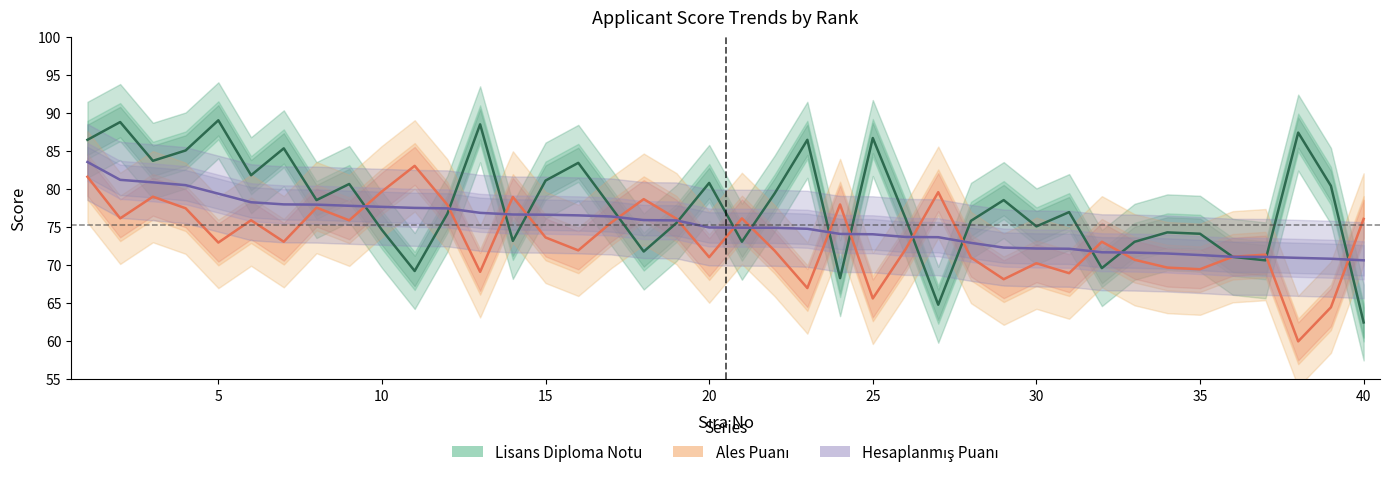

What is the smallest value displayed?

59.9